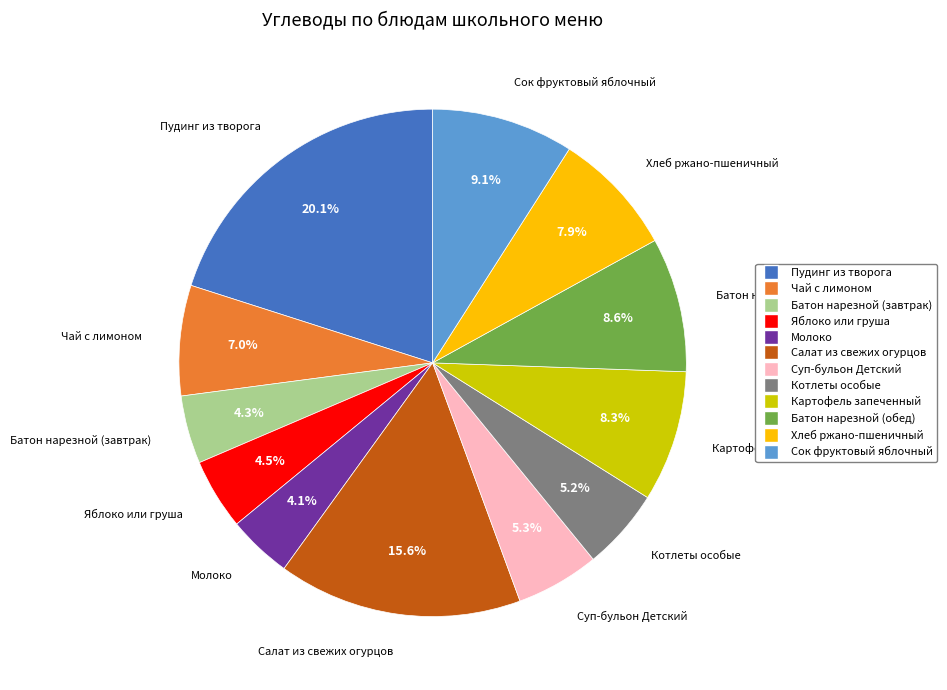

Approximately how many times larger is the value at Салат из свежих огурцов compared to Батон нарезной (обед)?

1.8